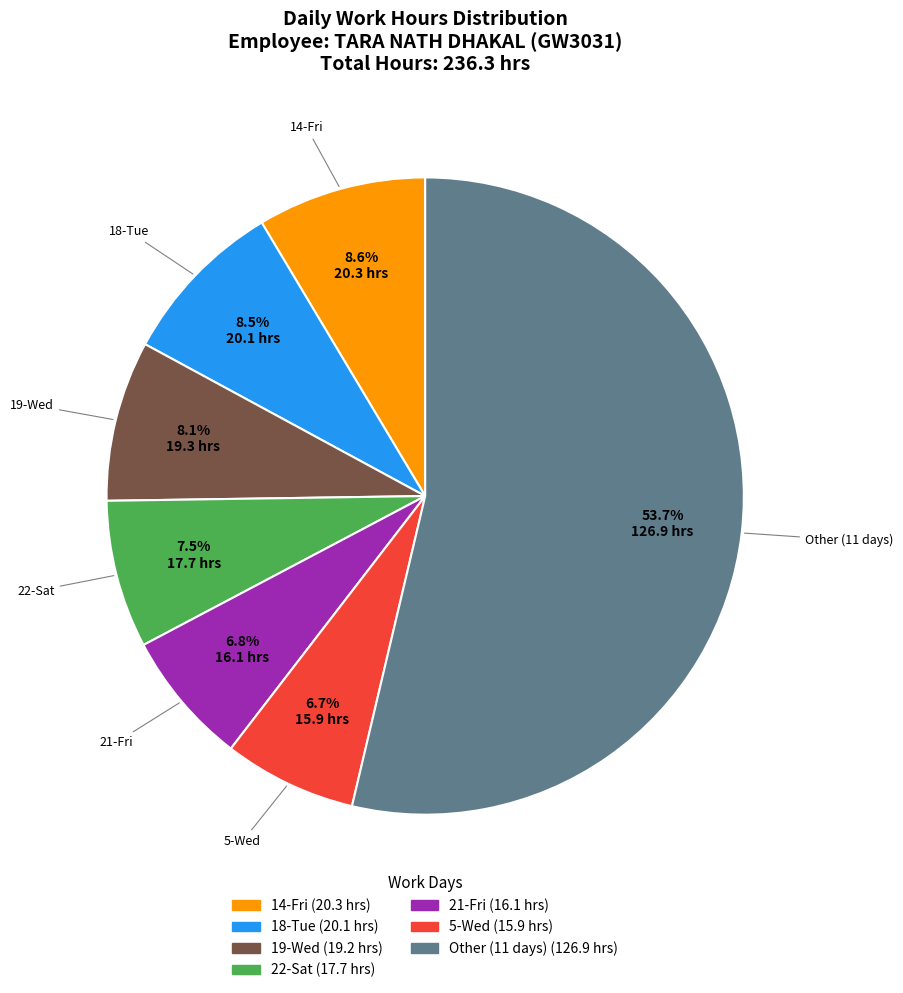

Which slice is the largest?

Other (11 days)